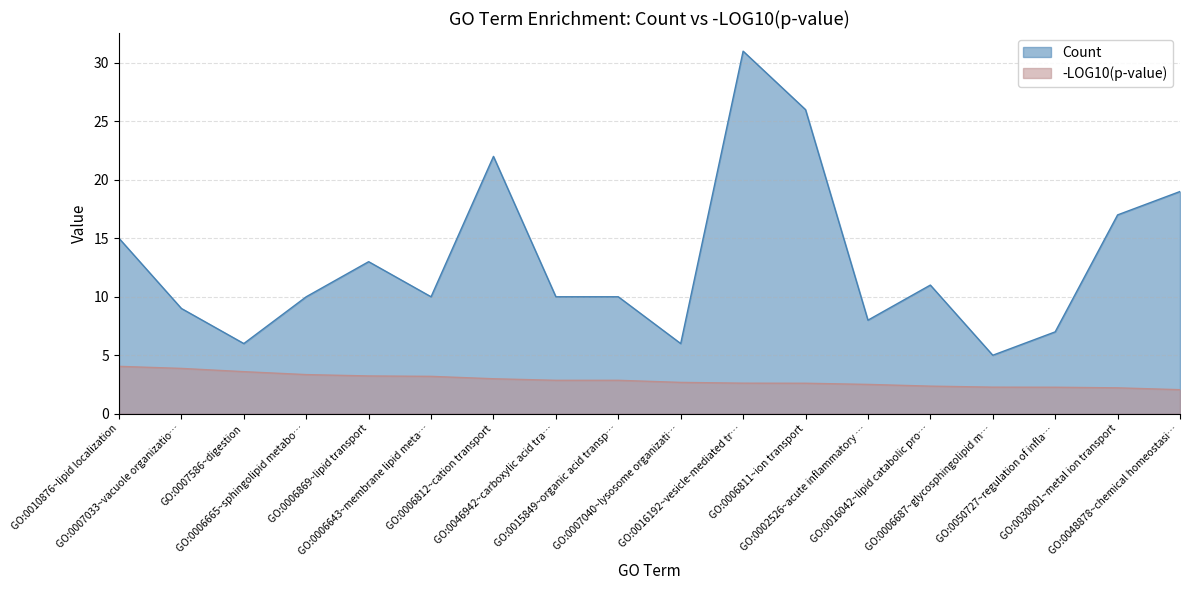

How many lines are shown in the chart?

2